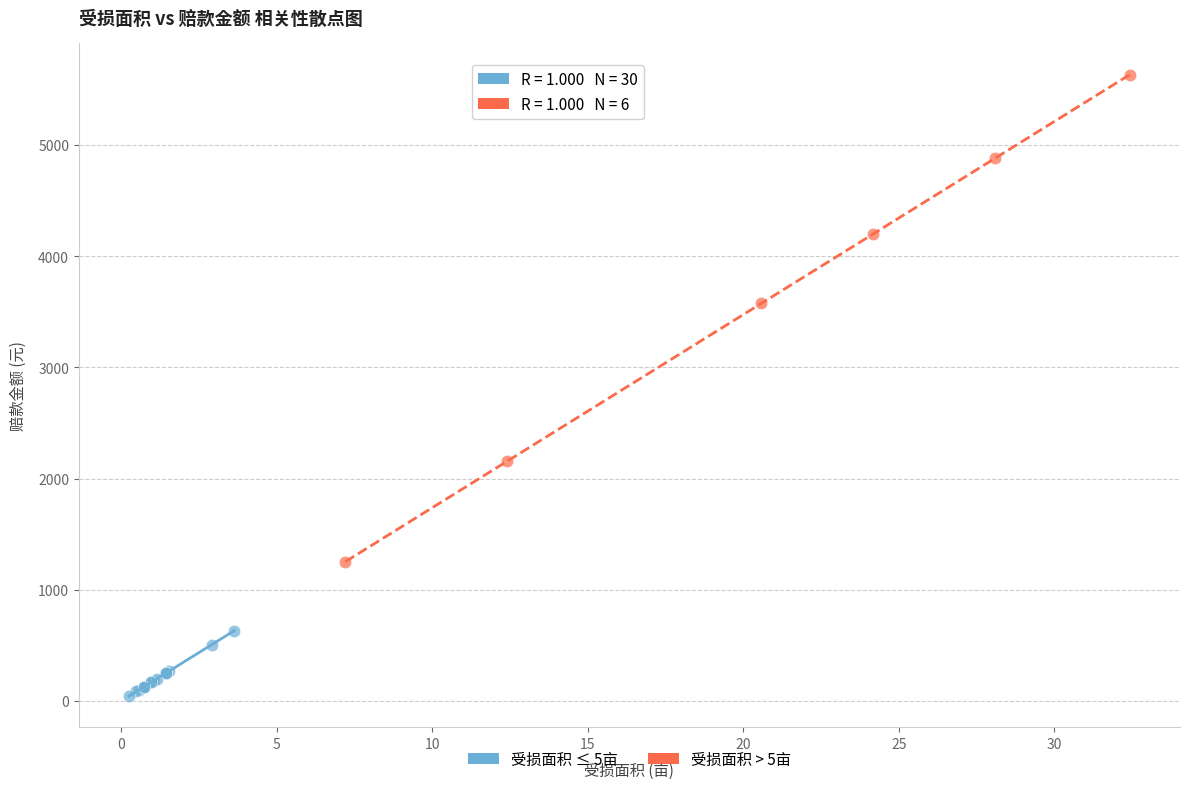

Which series has the largest Y range (max minus min)?

受损面积 > 5亩